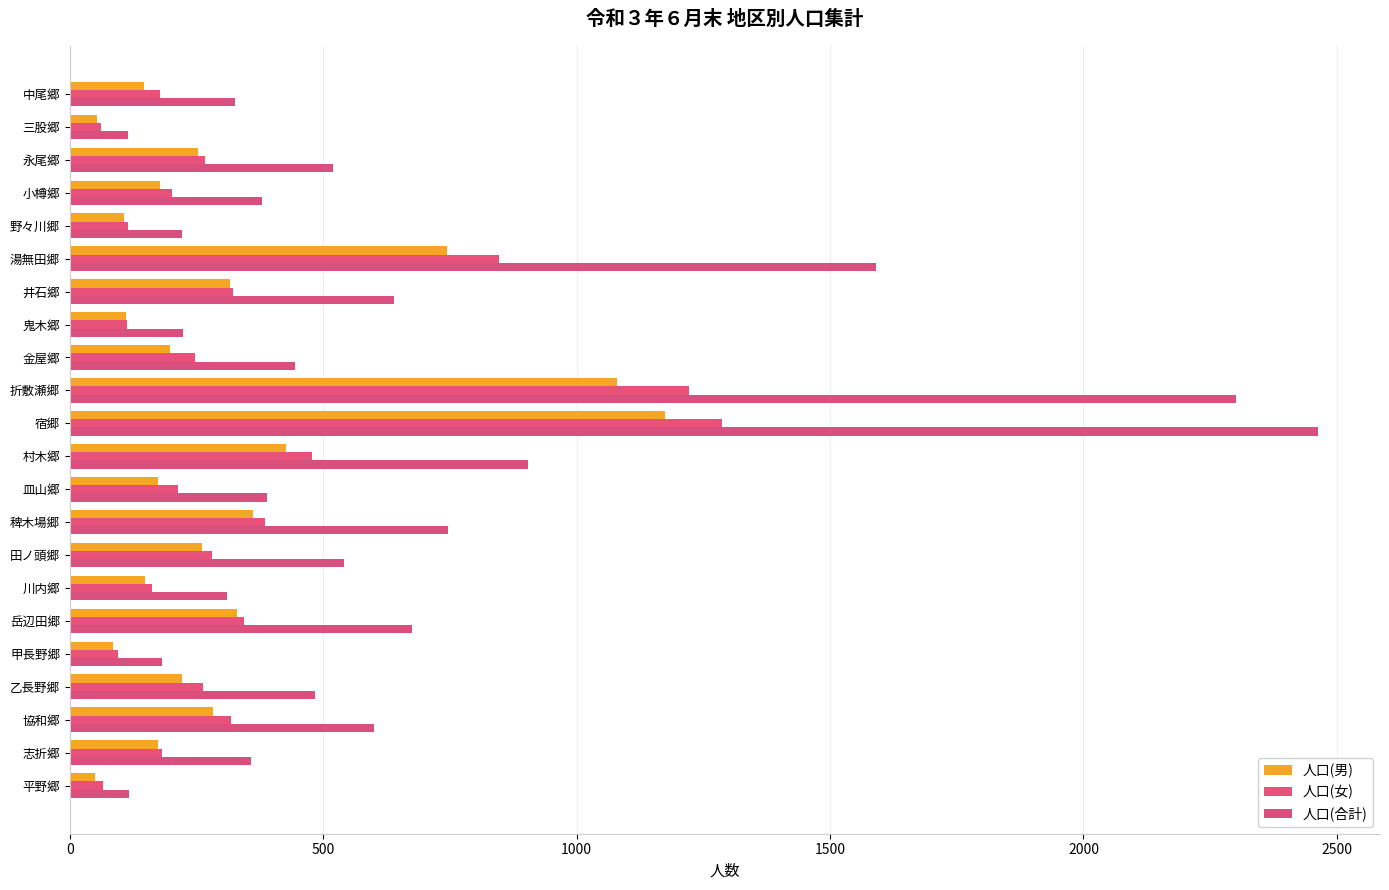

How many series are shown in this chart?

3